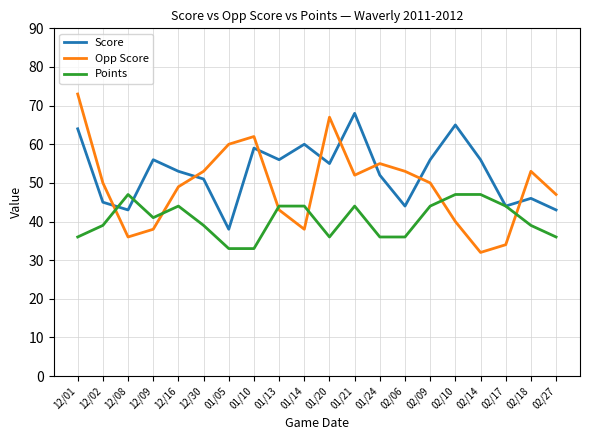

What is the difference between the highest and lowest values at 12/02?

11